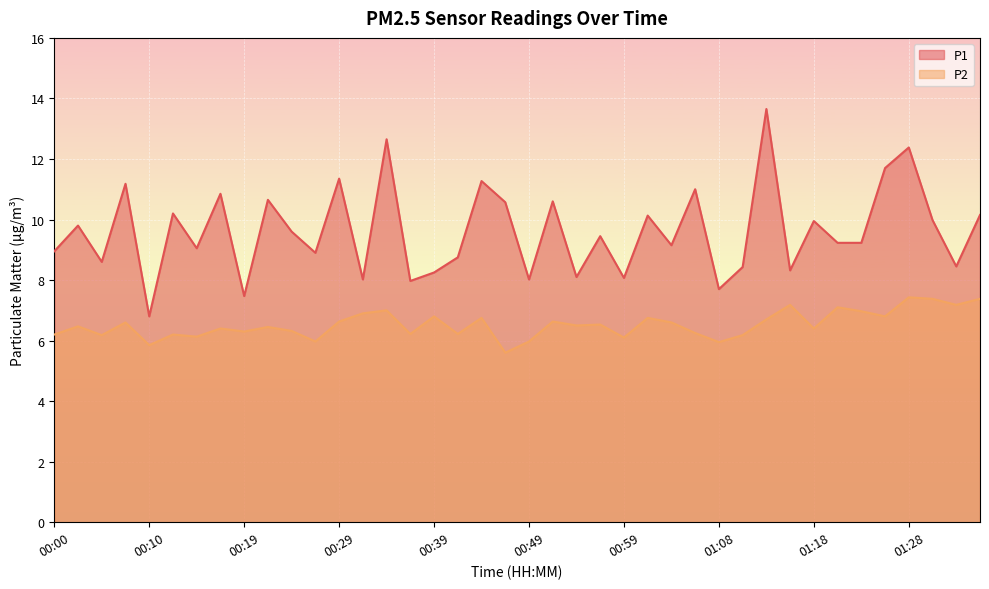

What is the difference between the maximum and minimum values in the P2 series?

1.8